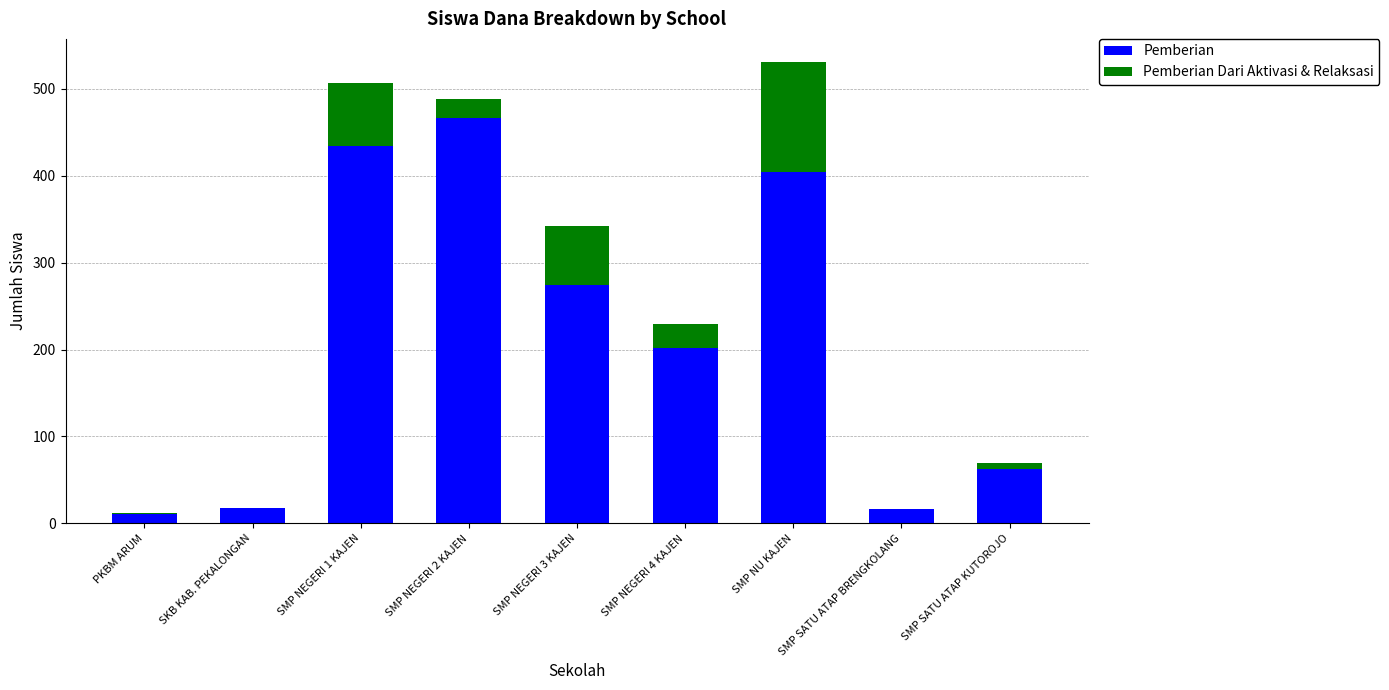

What are all the series names shown in the legend?

Pemberian, Pemberian Dari Aktivasi & Relaksasi